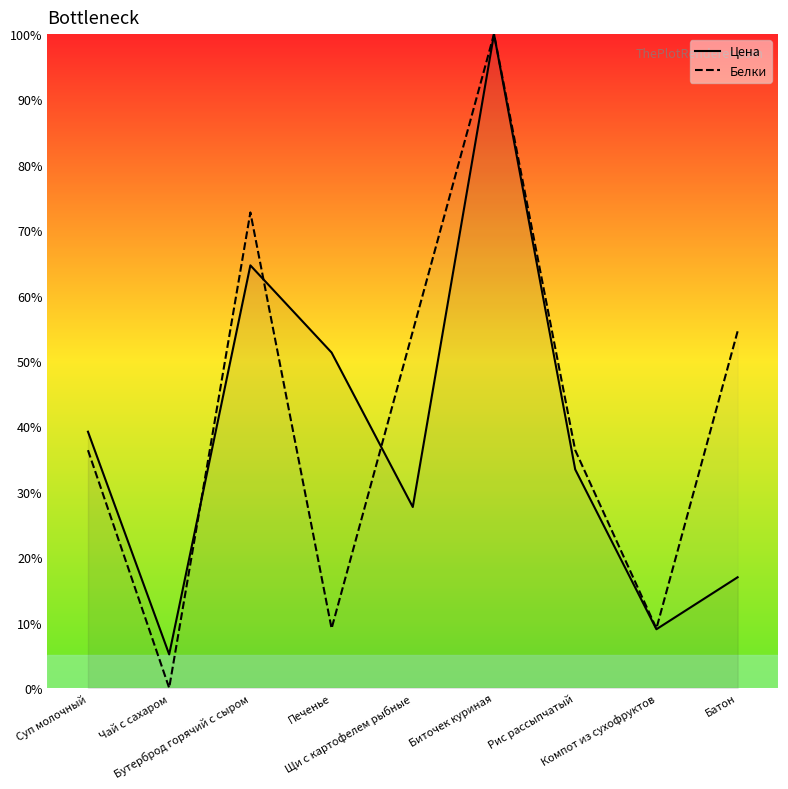

Rank the series at Щи с картофелем рыбные from highest to lowest value.

Белки, Цена